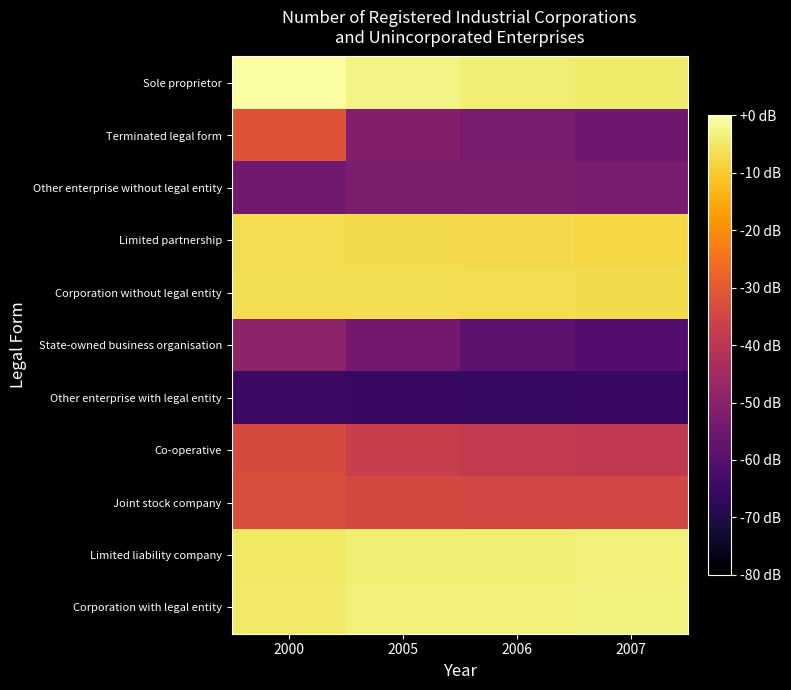

At 2006, list the series in order from smallest to largest.

Other enterprise with legal entity, State-owned business organisation, Terminated legal form, Other enterprise without legal entity, Co-operative, Joint stock company, Limited partnership, Corporation without legal entity, Sole proprietor, Limited liability company, Corporation with legal entity